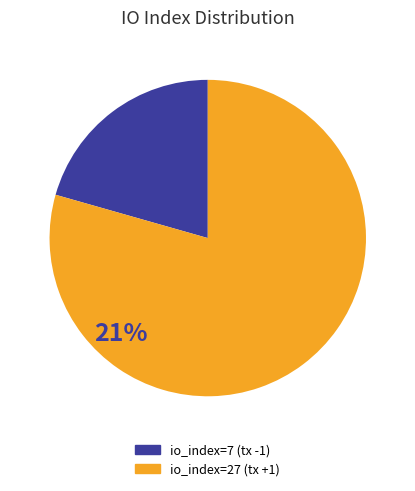

Which category accounts for the majority?

io_index=27 (tx +1)